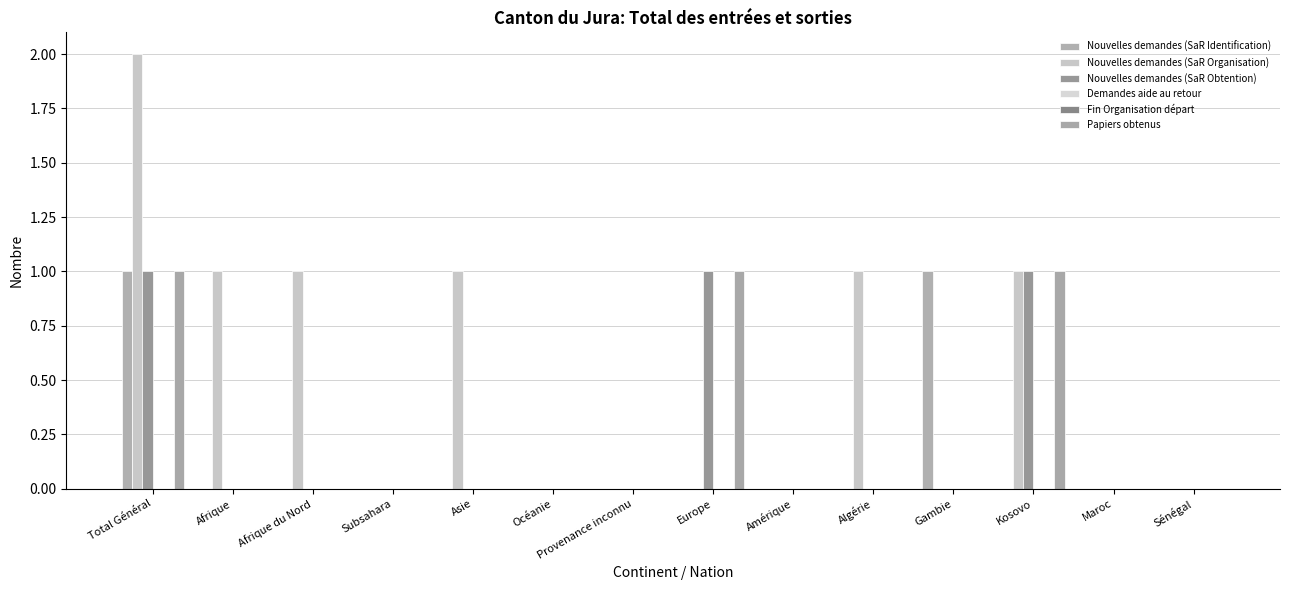

How many groups of bars are there?

14